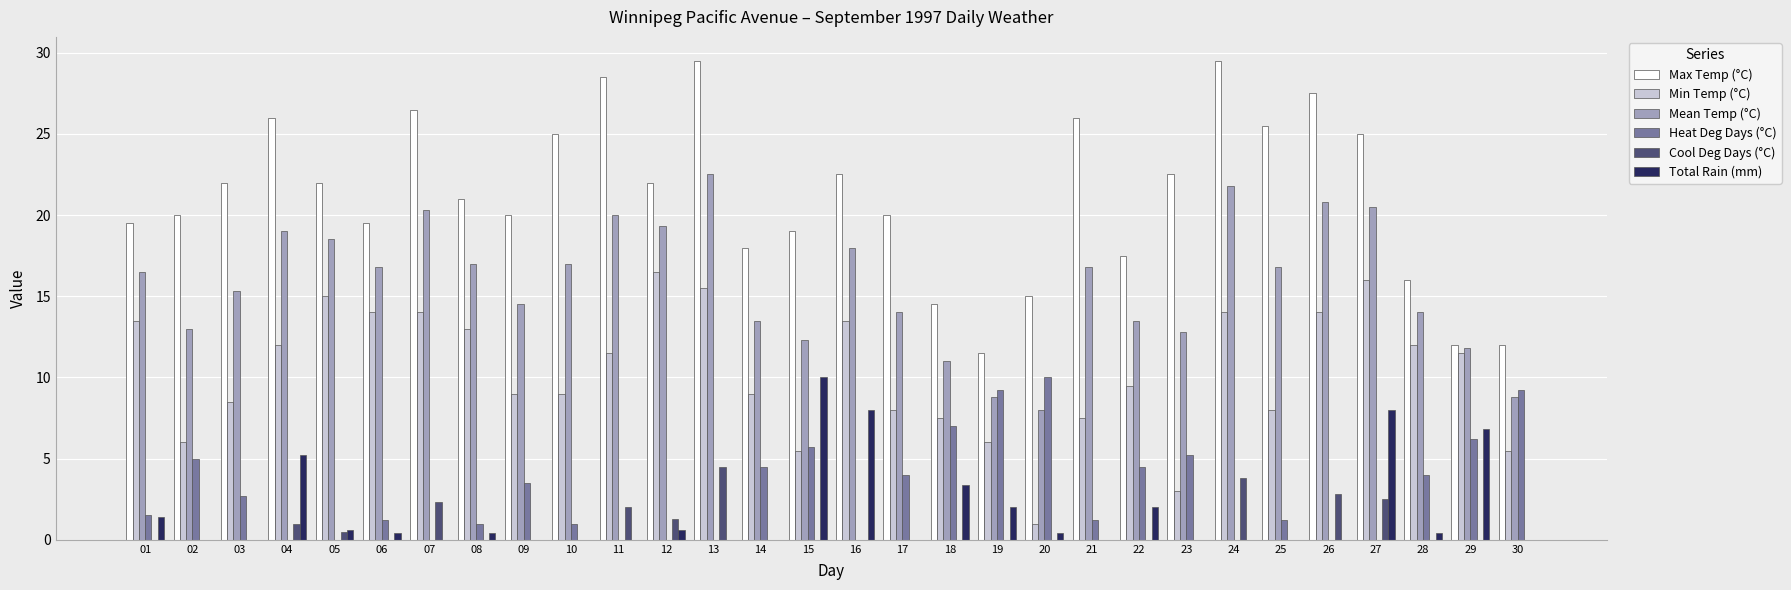

Between 19 and 27, which series saw the biggest shift?

Max Temp (°C)